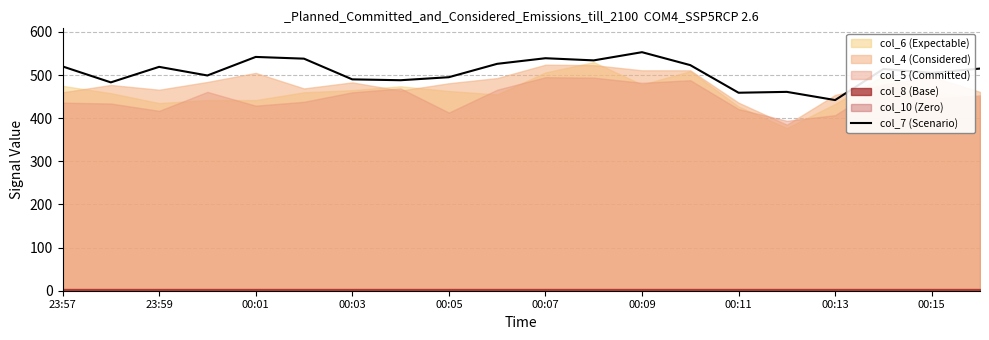

True or false: the data has more than 2 interior local peaks.

True